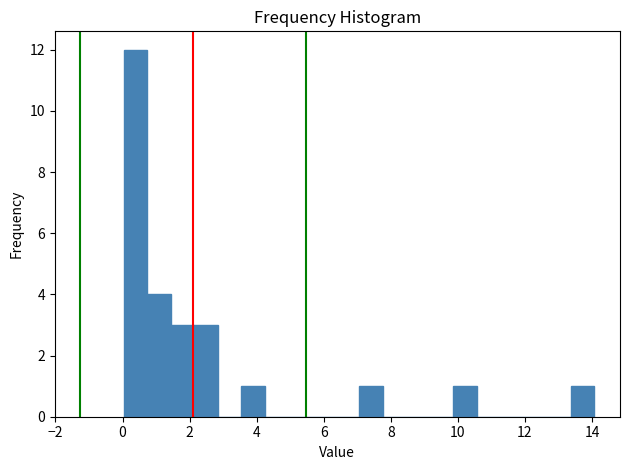

Around what value on the x-axis is the tallest bar? Give the approximate position of its centre, as read against the axis.

0.4